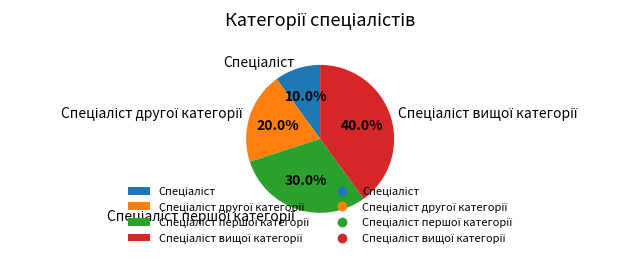

Is there a majority slice in this chart?

No